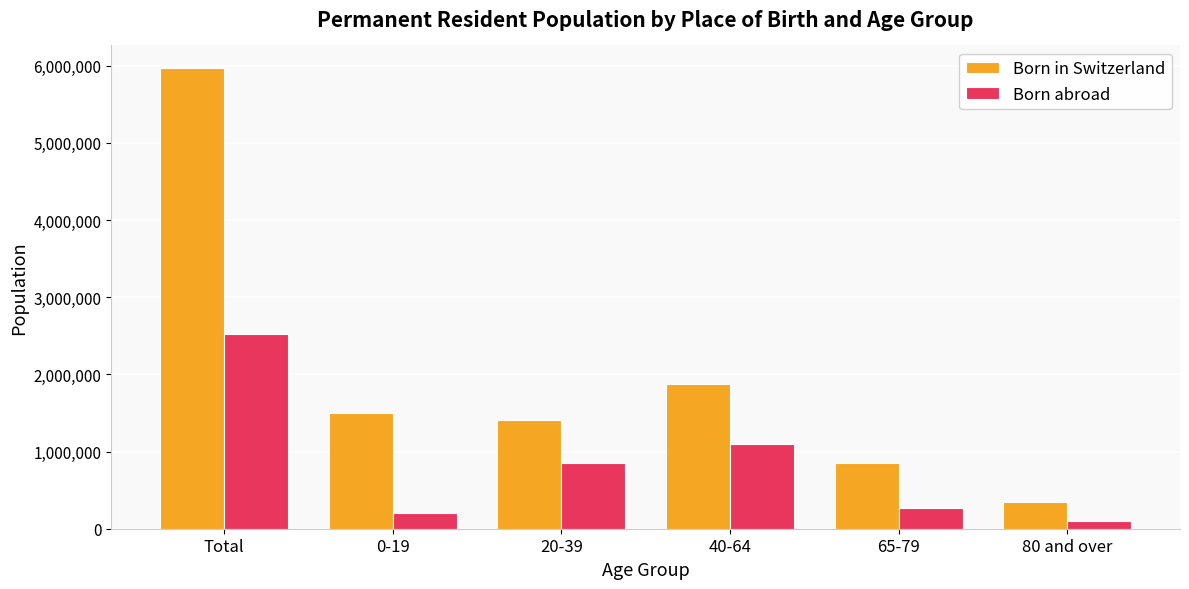

Reading right to left, list all the values displayed in this chart.

Born in Switzerland: 340599	848898	1874874	1404020	1496671	5965062
Born abroad: 93737	267131	1097249	857128	203823	2519068